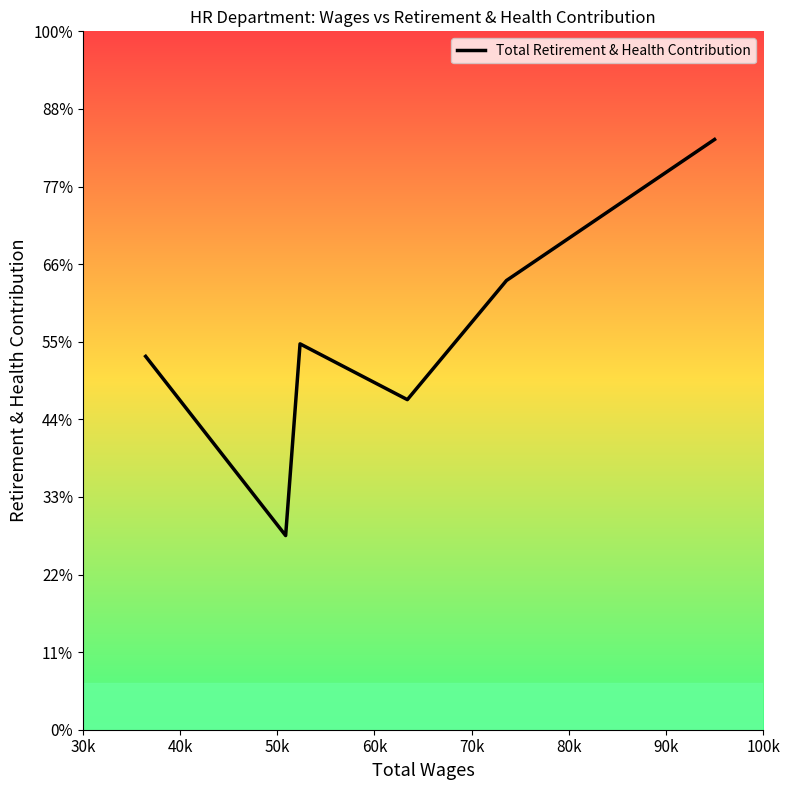

How many series are shown in this chart?

1